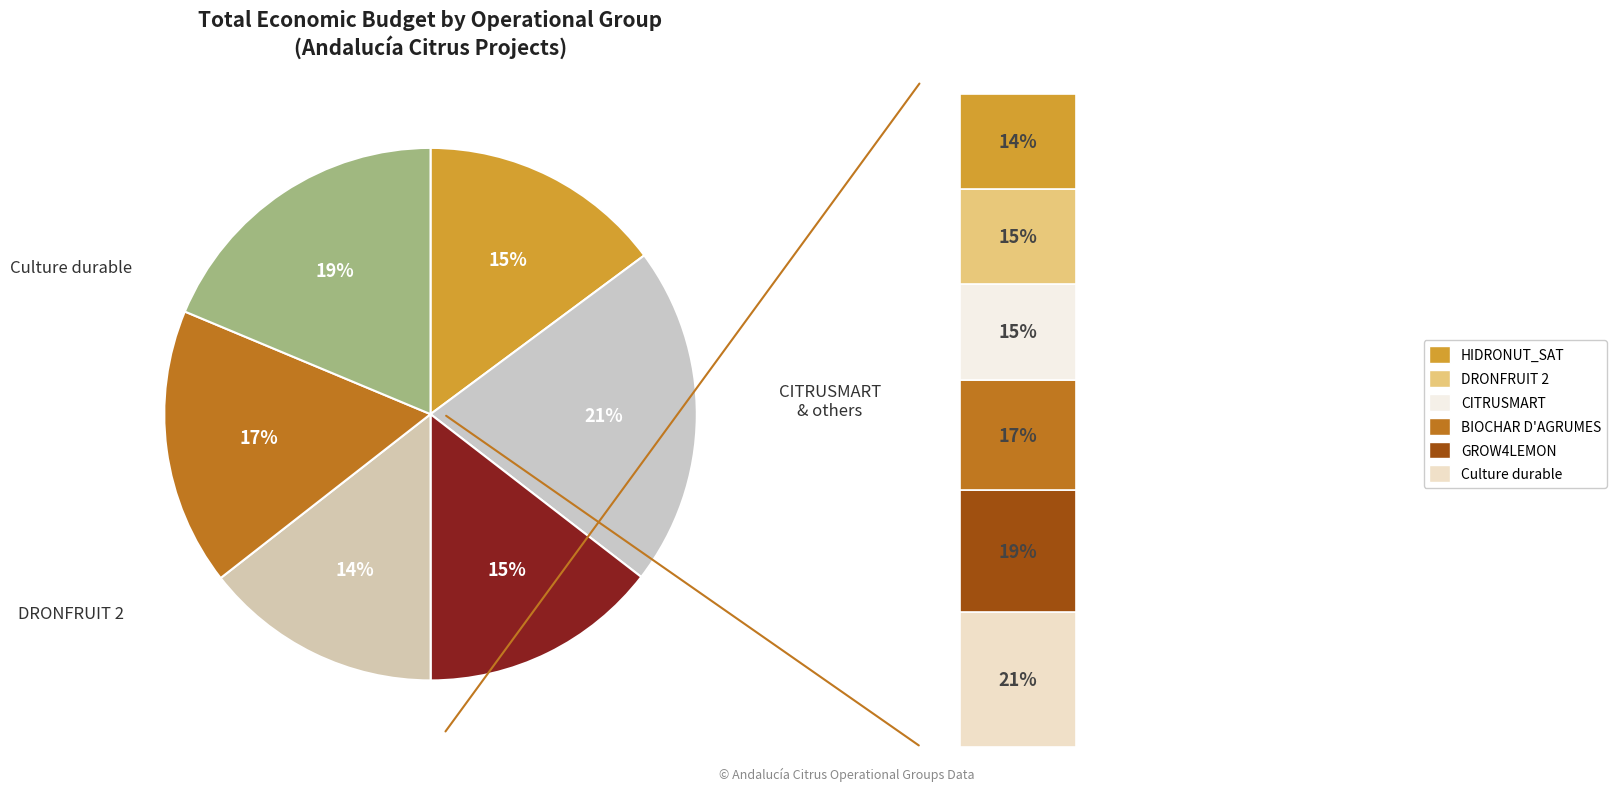

To the nearest percent, what percentage of the pie is Culture durable?

21%